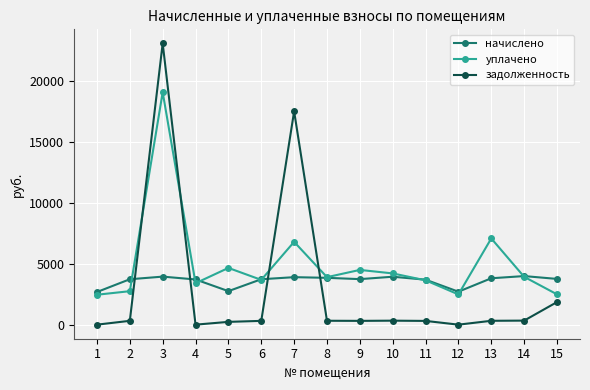

How many data points in уплачено are above 3899?

8